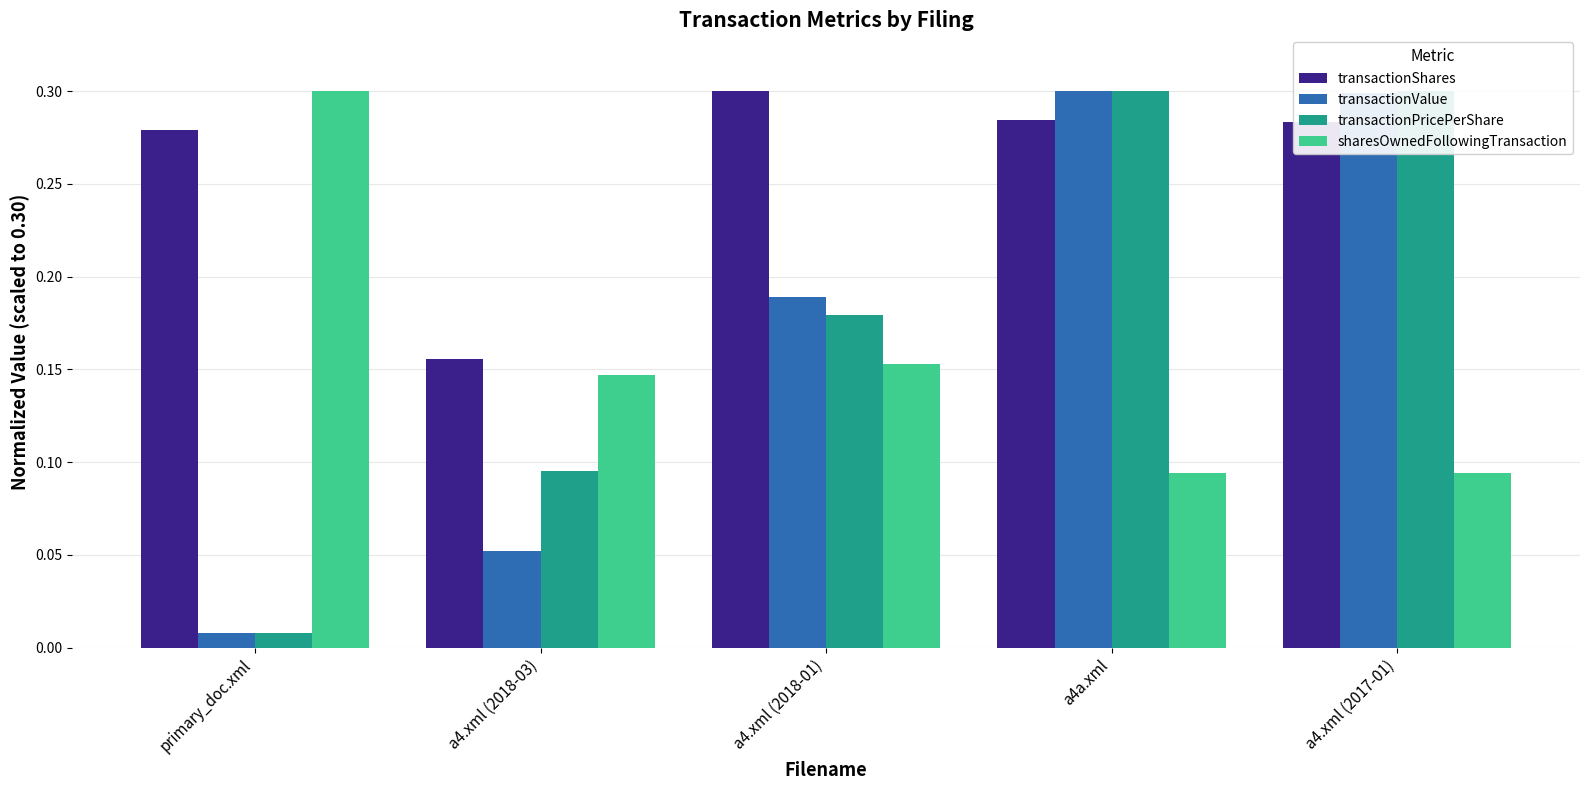

How many groups of bars are there?

5